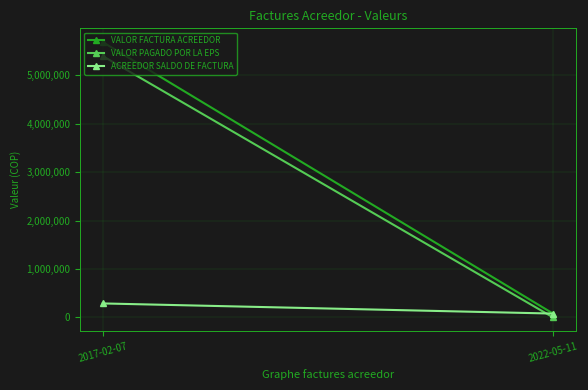

Which category has the highest value in the VALOR FACTURA ACREEDOR series?

2017-02-07